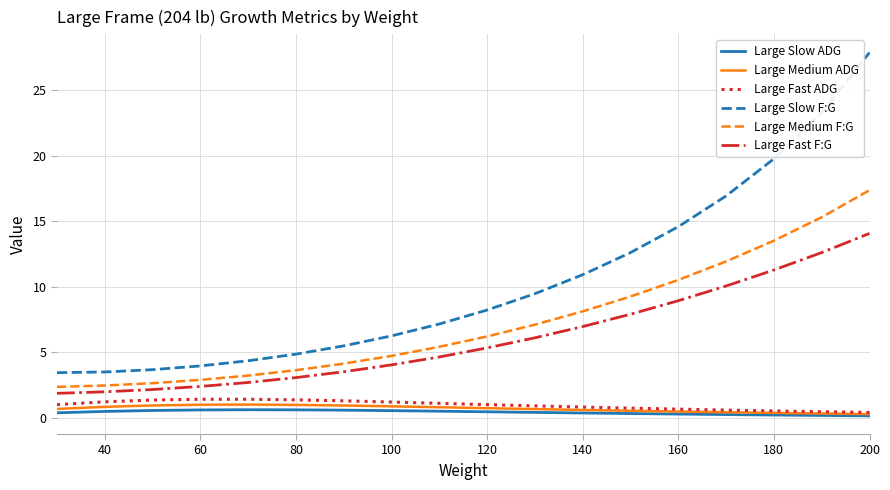

What are all the series names shown in the legend?

Large Slow ADG, Large Medium ADG, Large Fast ADG, Large Slow F:G, Large Medium F:G, Large Fast F:G